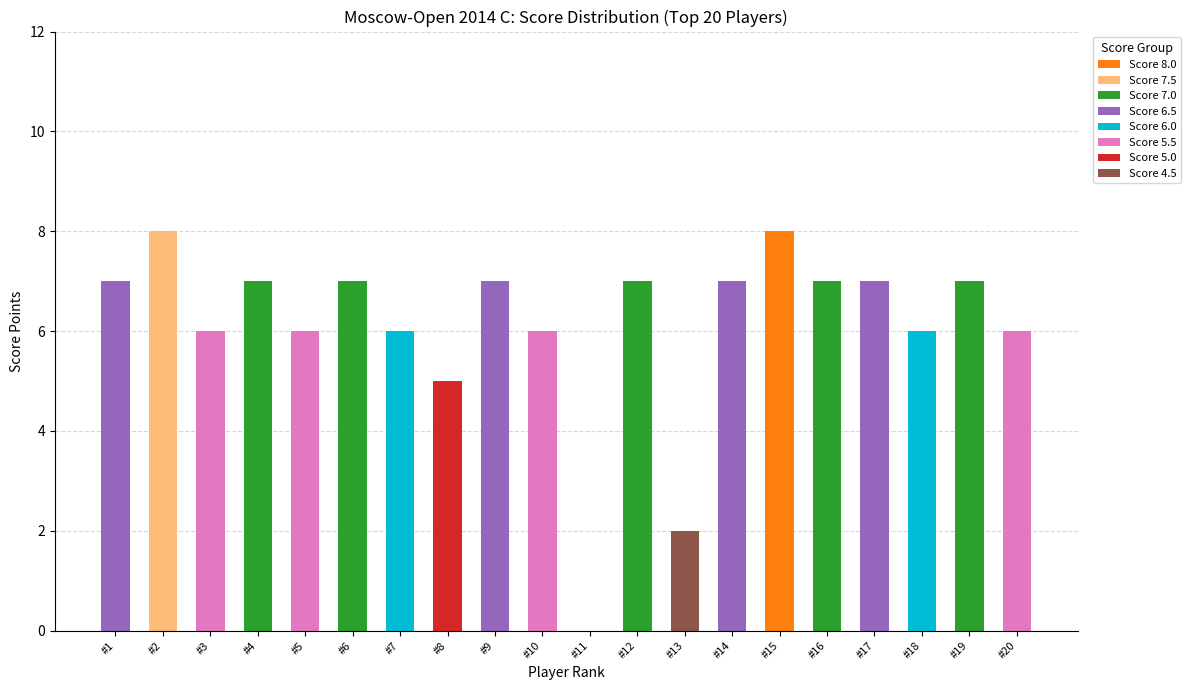

What is the total value across all series at #20?

6